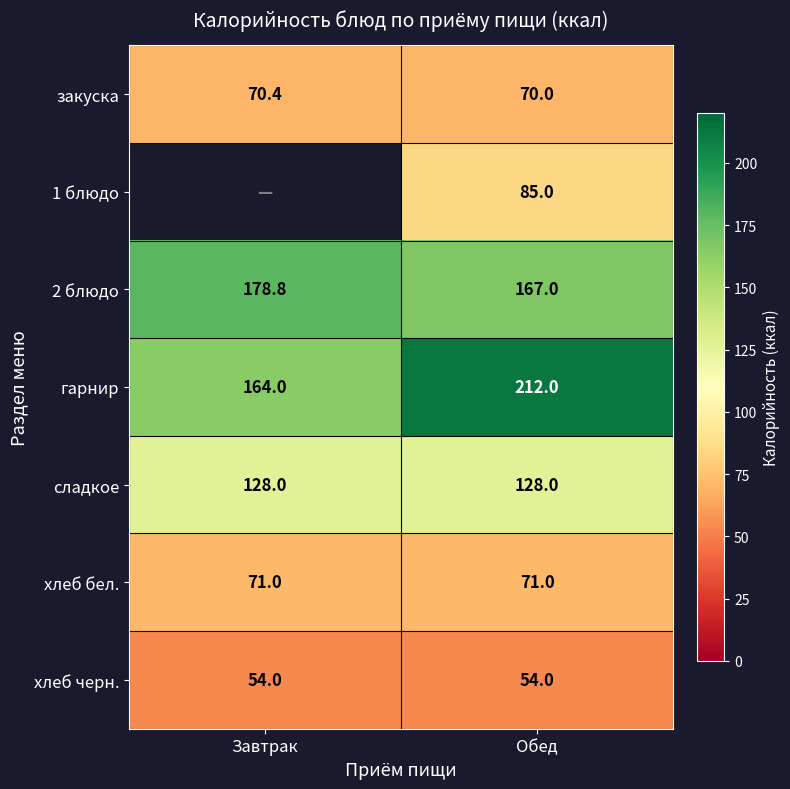

At which category is the sum across all series the highest?

Обед